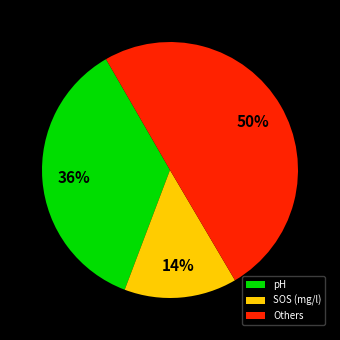

Which has a higher value, SOS (mg/l) or Others?

Others